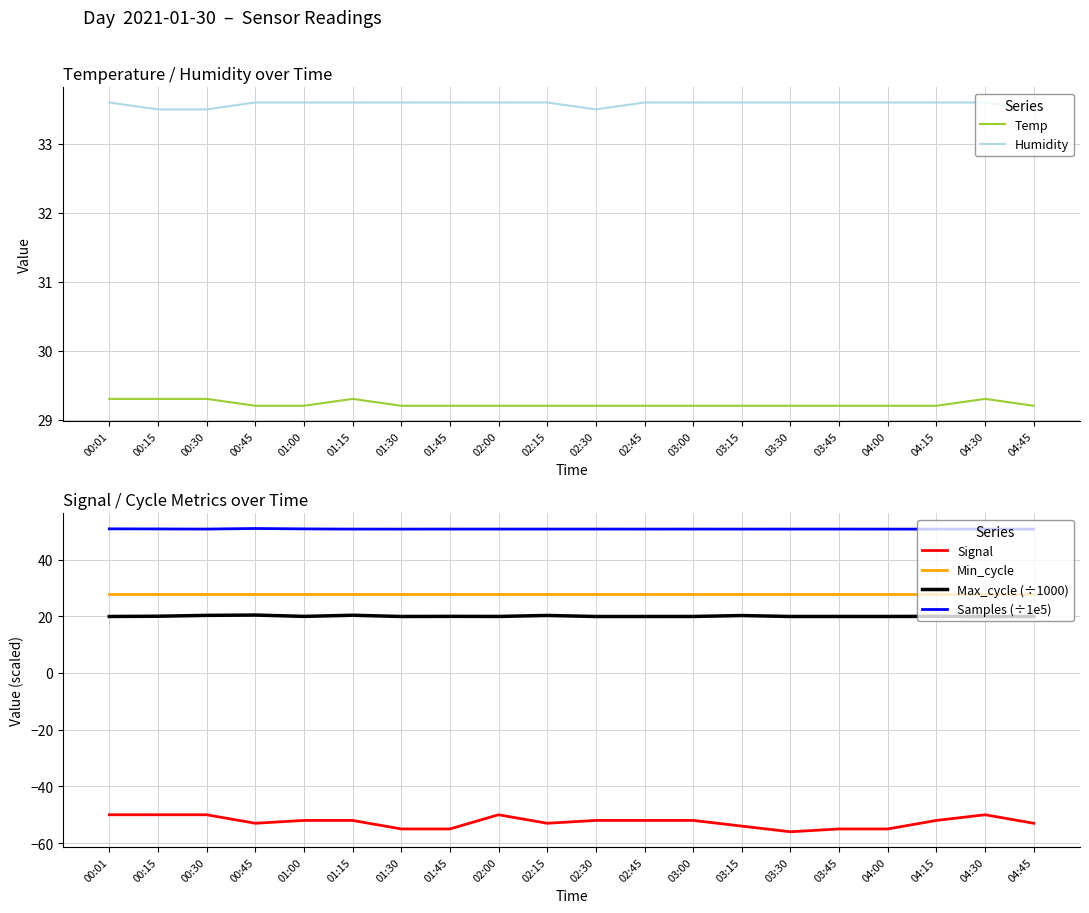

What are all the series names shown in the legend?

Temp, Humidity, Signal, Min_cycle, Max_cycle (÷1000), Samples (÷1e5)